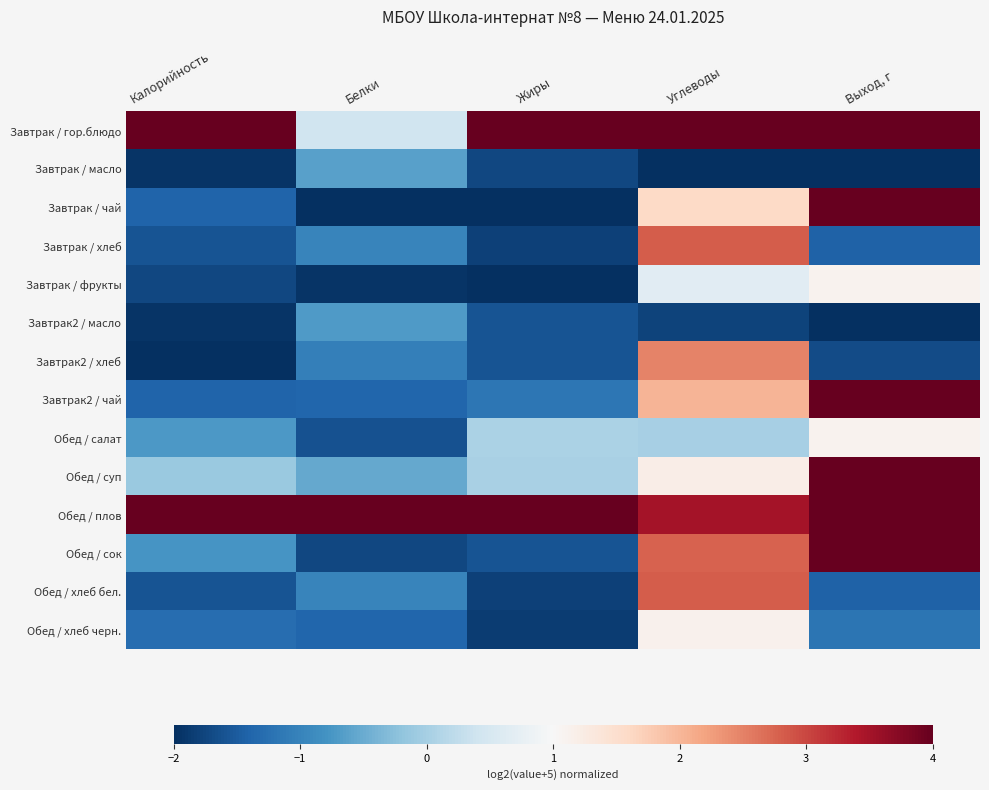

Which has a higher value, Жиры or Углеводы?

Углеводы